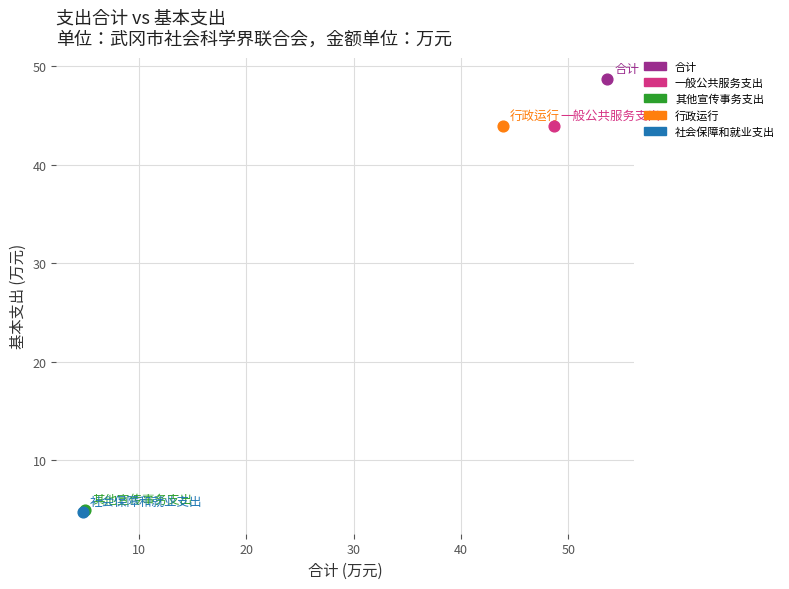

Which series reaches the maximum Y coordinate?

合计